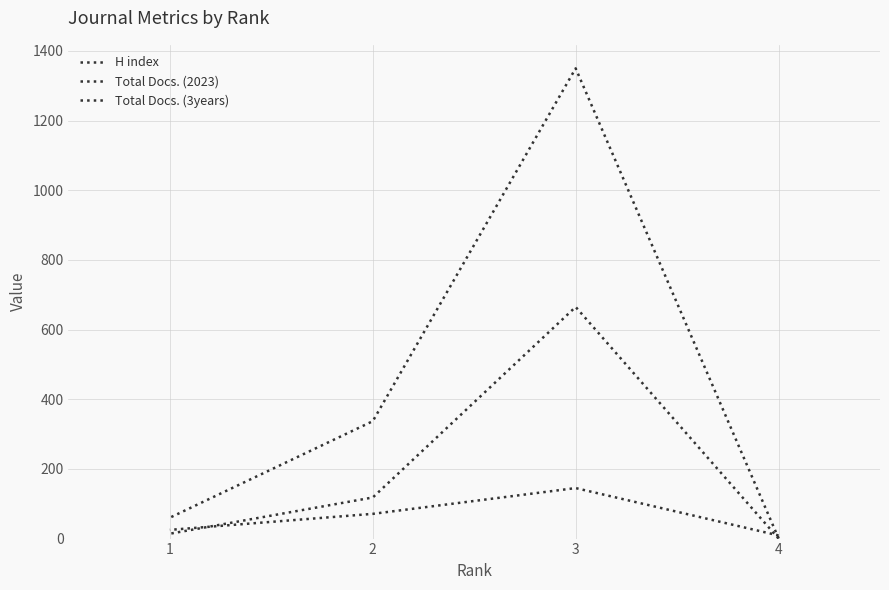

Which has a higher value, 2 or 4?

2